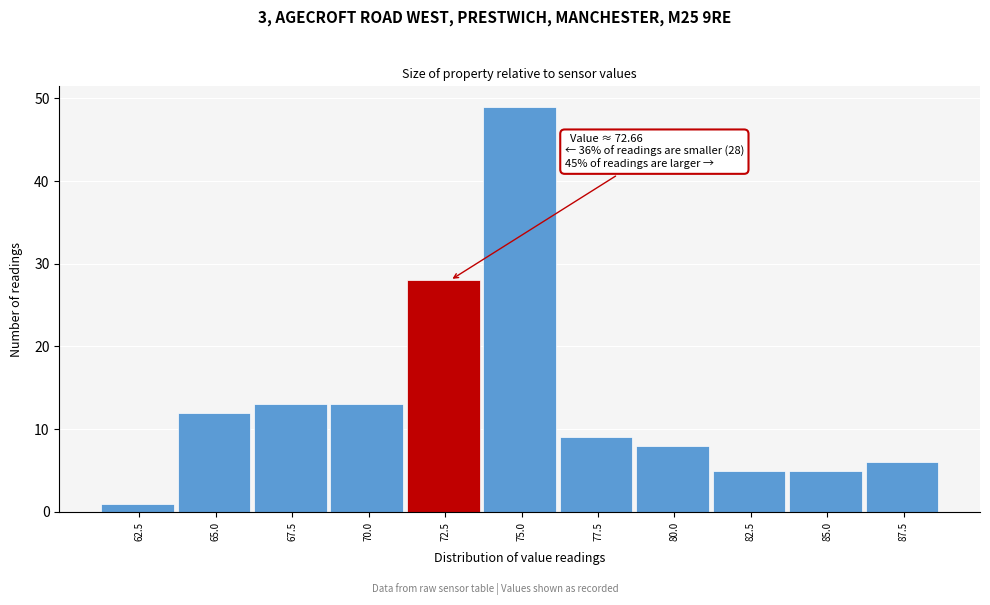

Reading left to right, transcribe all the data shown in this chart.

1	12	13	13	28	49	9	8	5	5	6